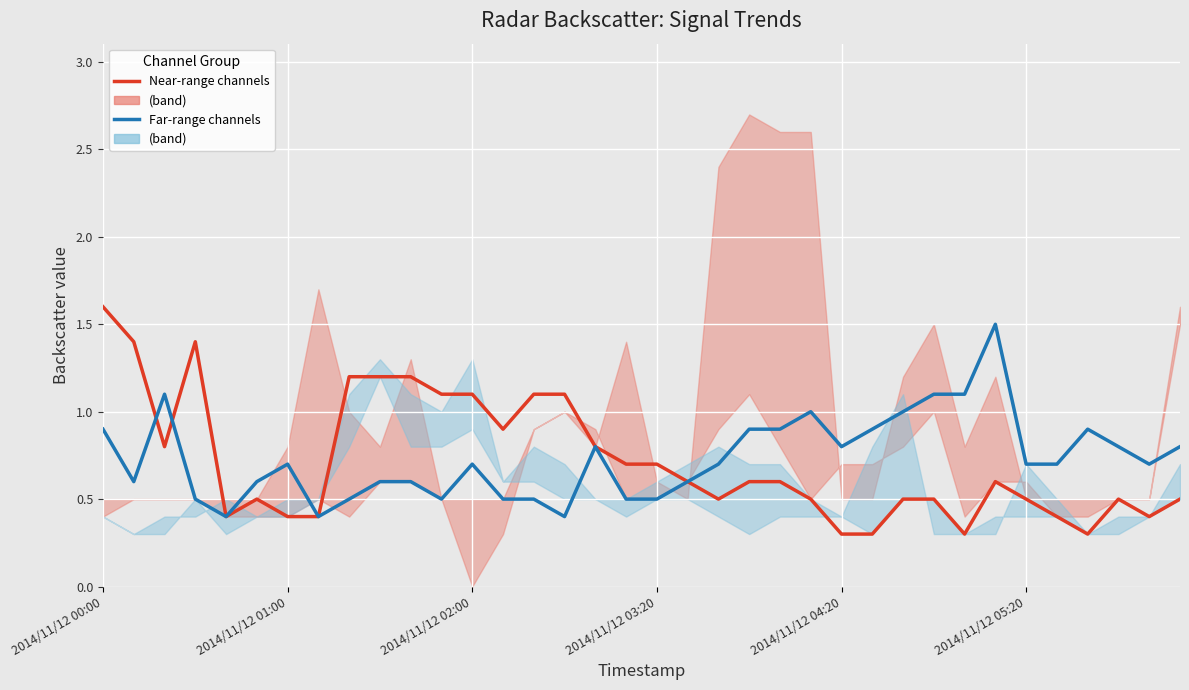

Between 8 and 17, which is larger?

8